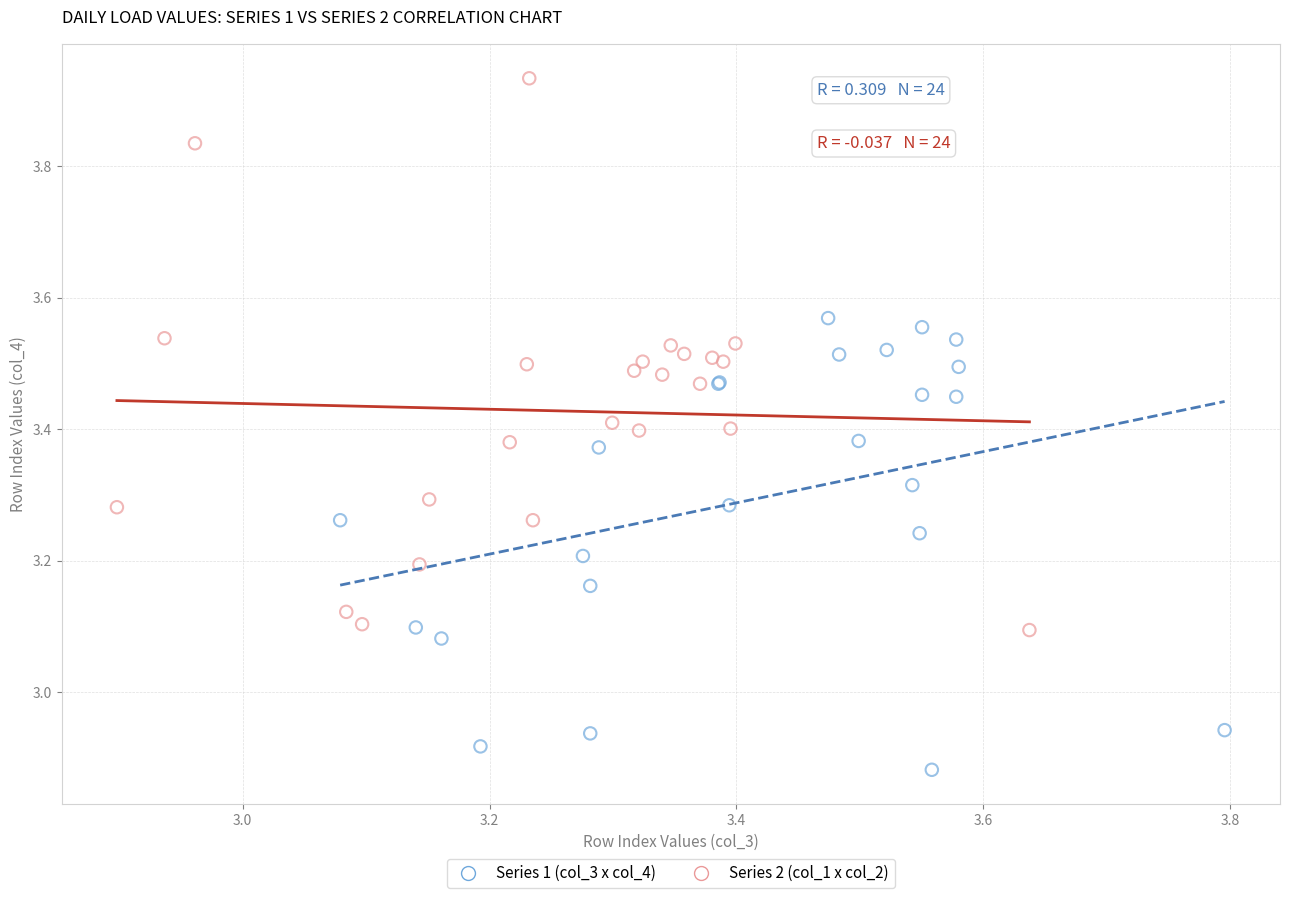

Which series contains the lowest Y value?

Series 1 (col_3 x col_4)